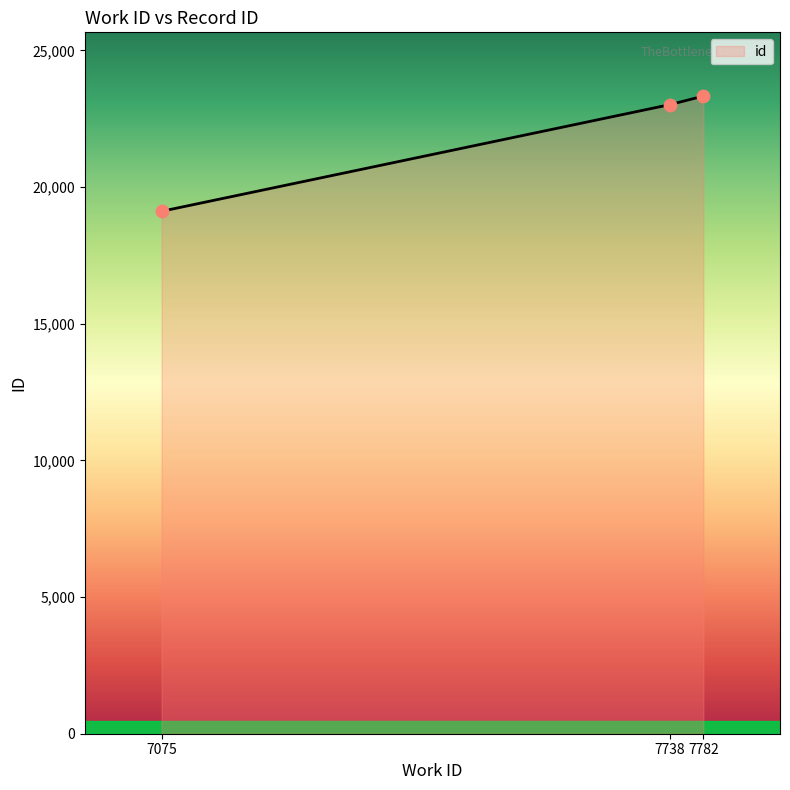

What is the ratio of the value at 7075 to the value at 7738?

0.8